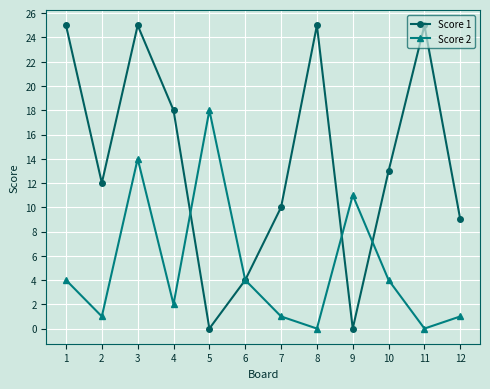

At how many categories does at least one series exceed 21?

4